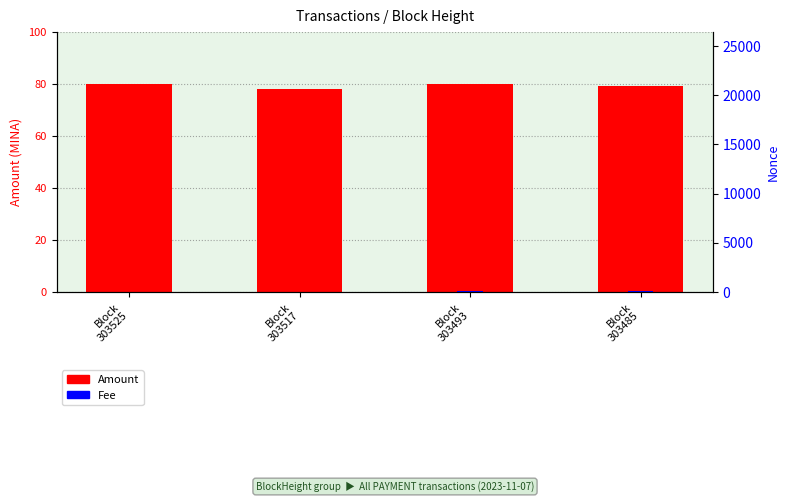

At which label does Amount first exceed 79?

Block
303525